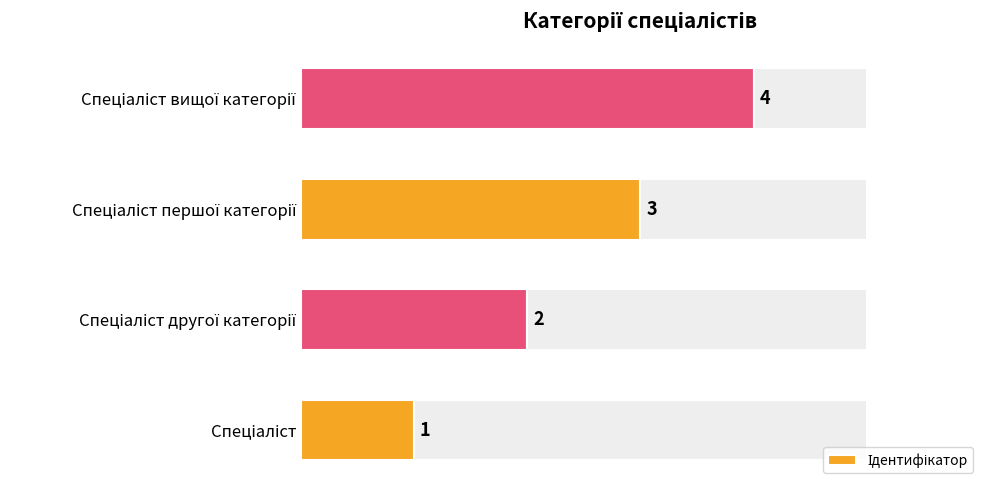

What is the approximate value at 2?

3